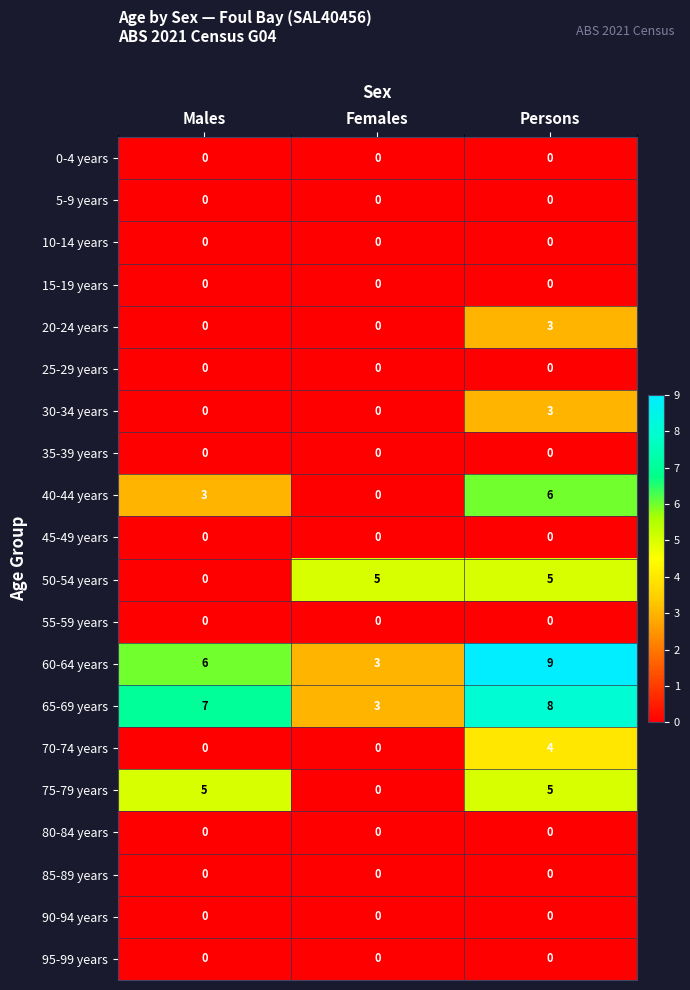

What is the maximum value shown in the chart?

9